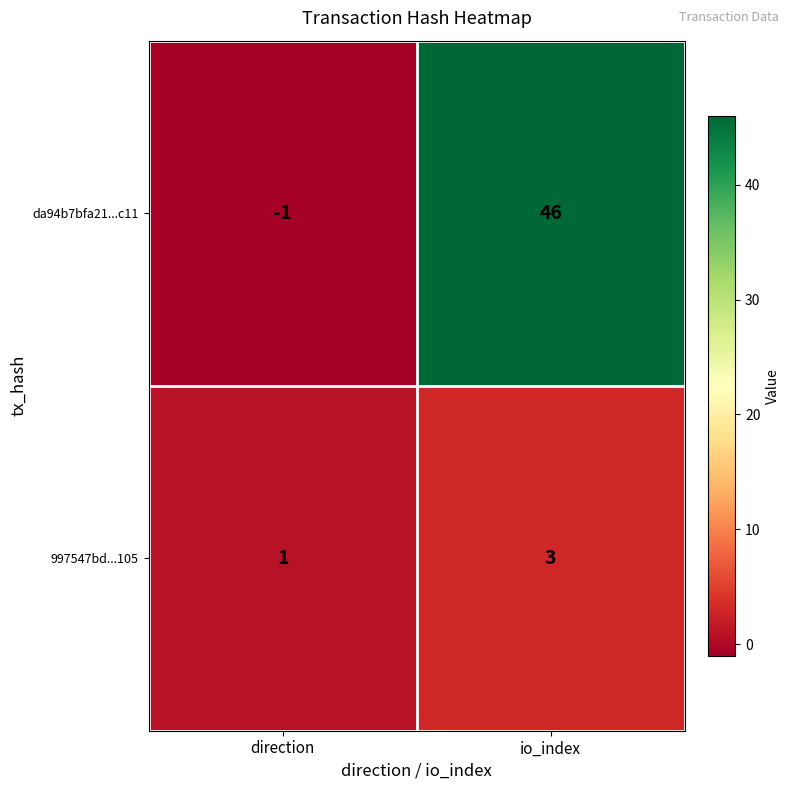

Which series has the largest range (max minus min)?

da94b7bfa21...c11